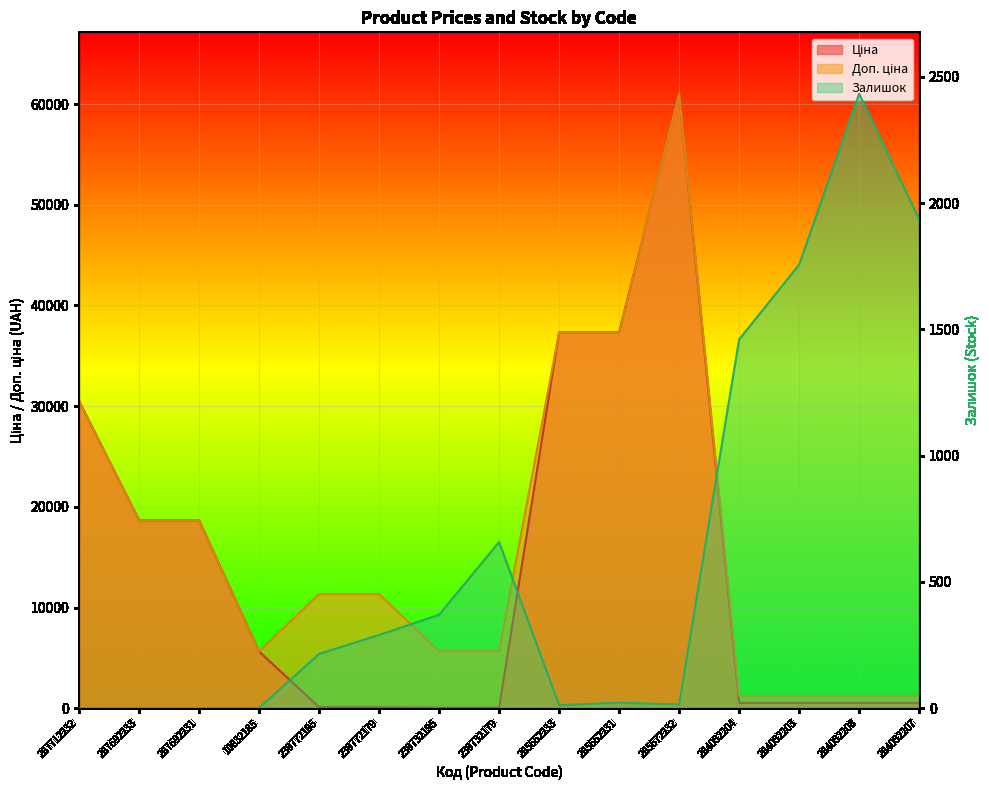

Is it true that Залишок equals 195.9 at 239732195?

False